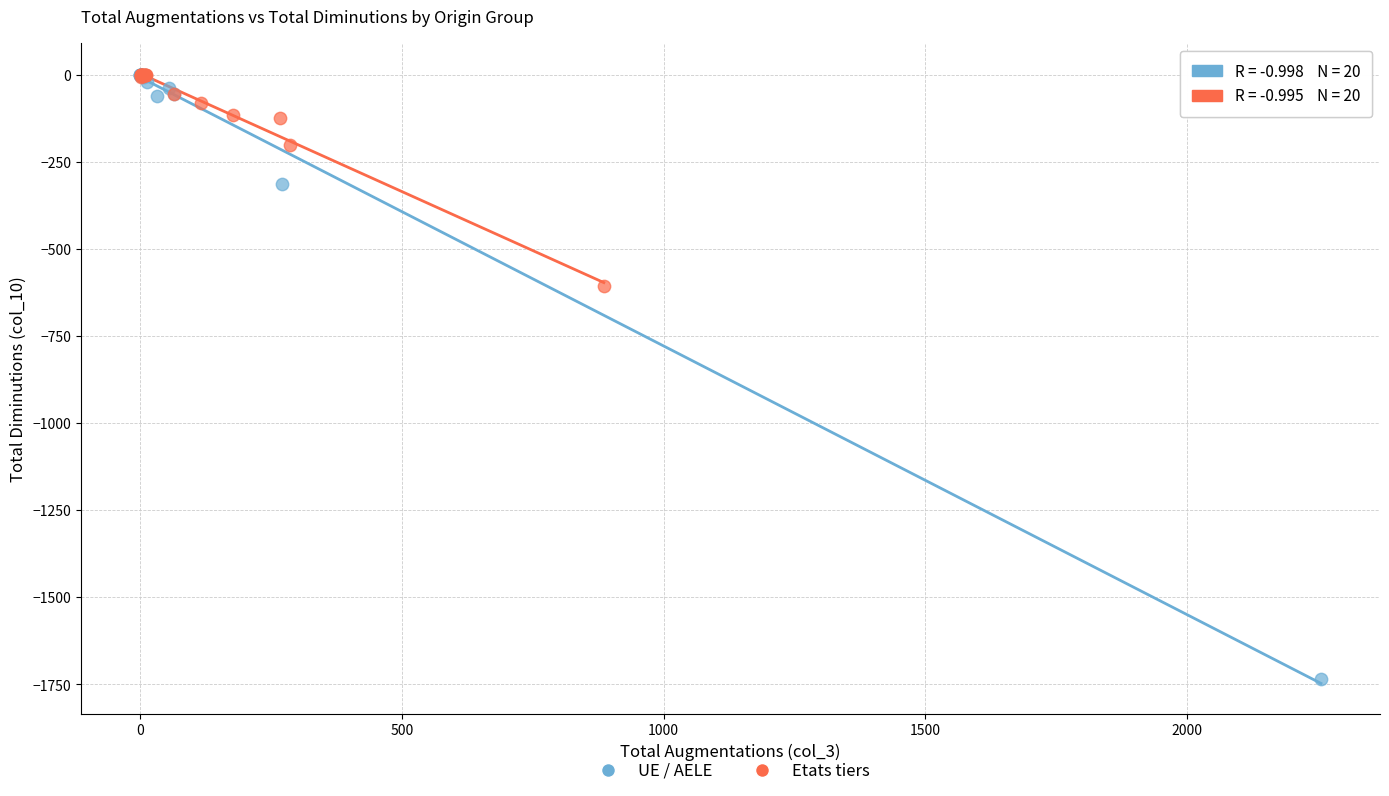

Which series contains the lowest Y value?

UE / AELE